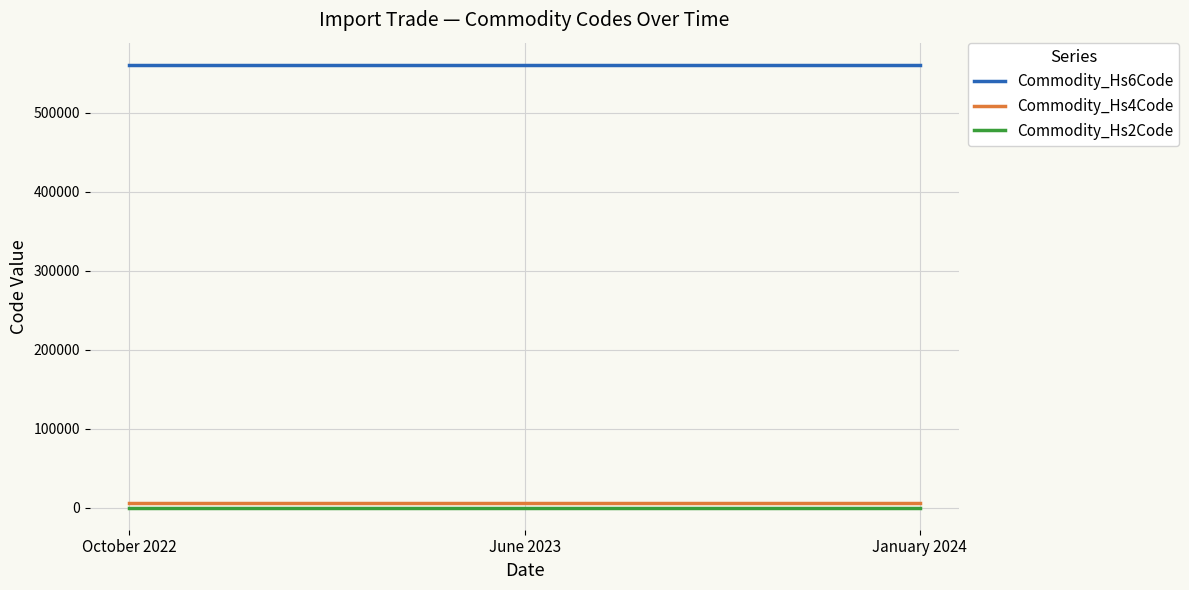

Is the value of Commodity_Hs6Code at October 2022 greater than the value of Commodity_Hs4Code at January 2024?

Yes